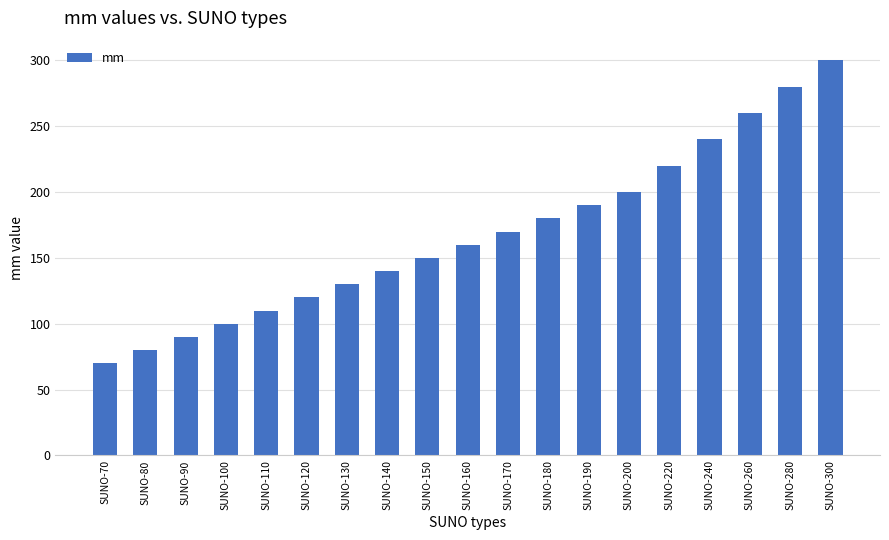

The value at SUNO-180 is 180. True or false?

True